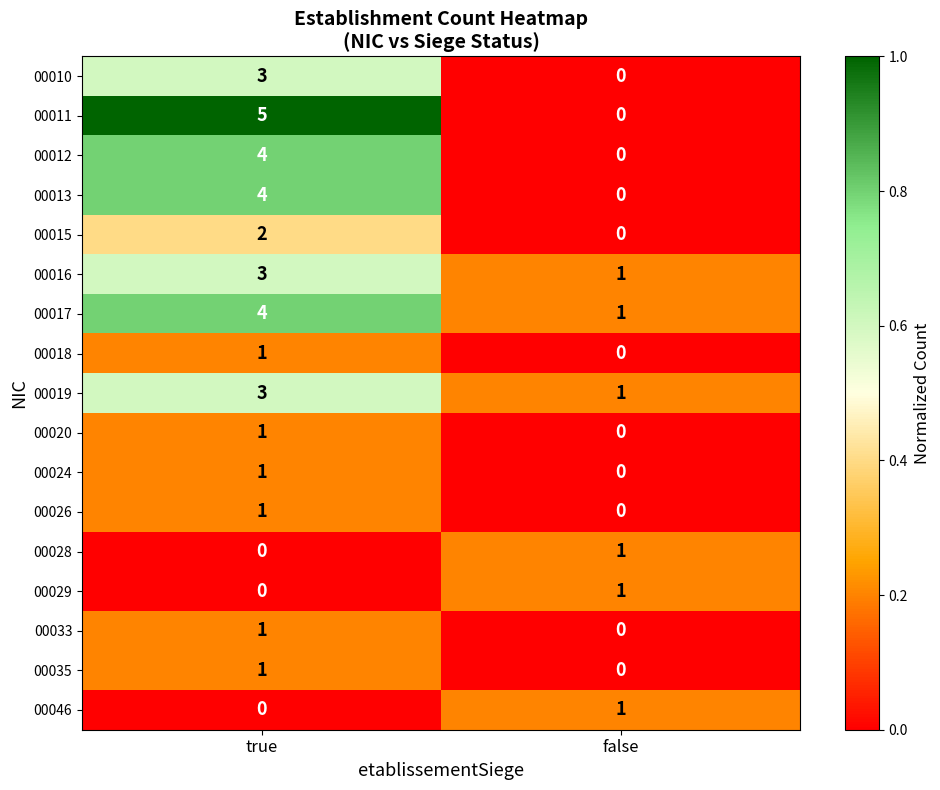

Where is 00046 nearest to the value 0?

true